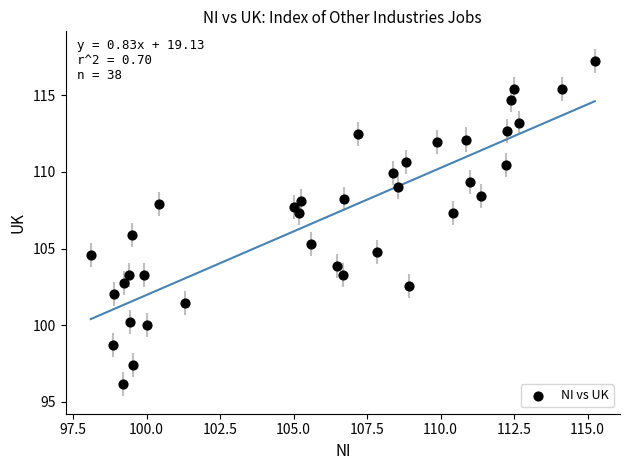

What is the range of Y values (max minus min)?

21.1